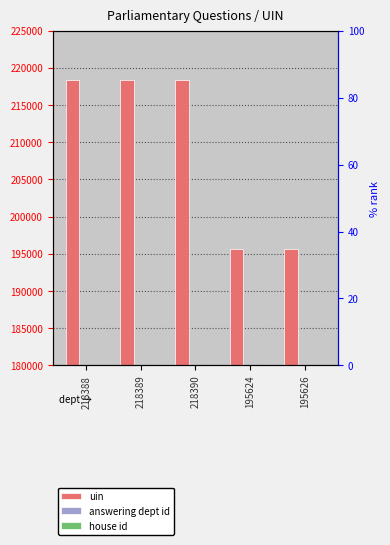

What is the difference between the uin values at 195626 and 218388?

22762